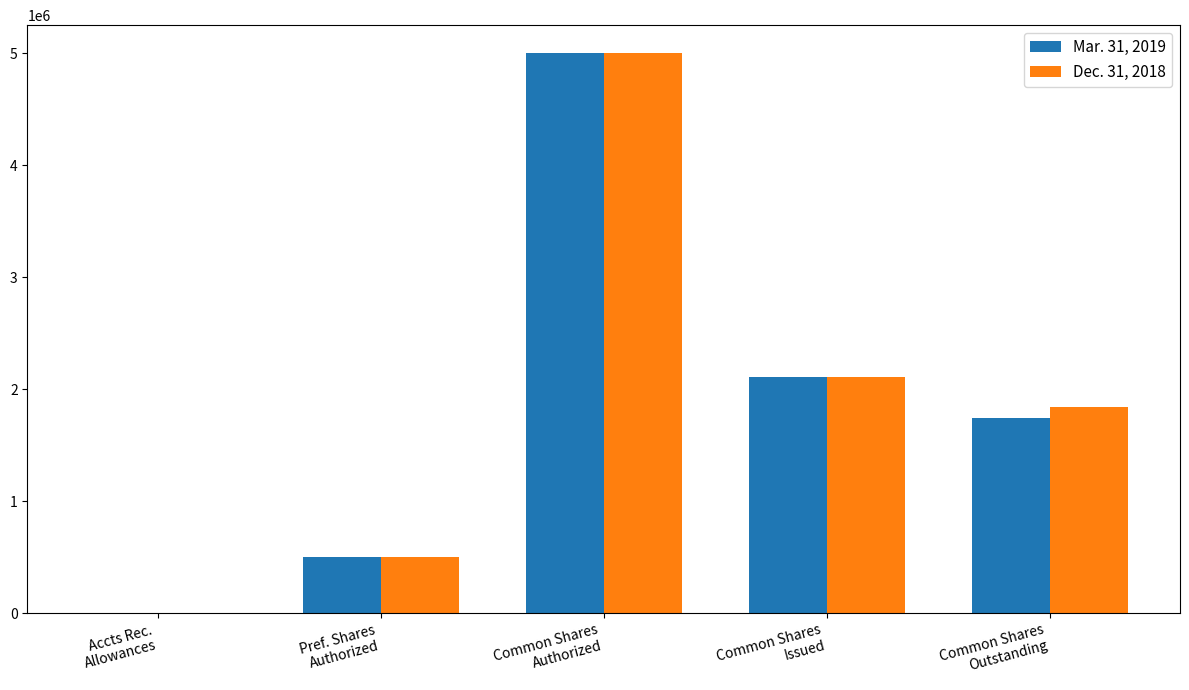

What are all the series names shown in the legend?

Mar. 31, 2019, Dec. 31, 2018